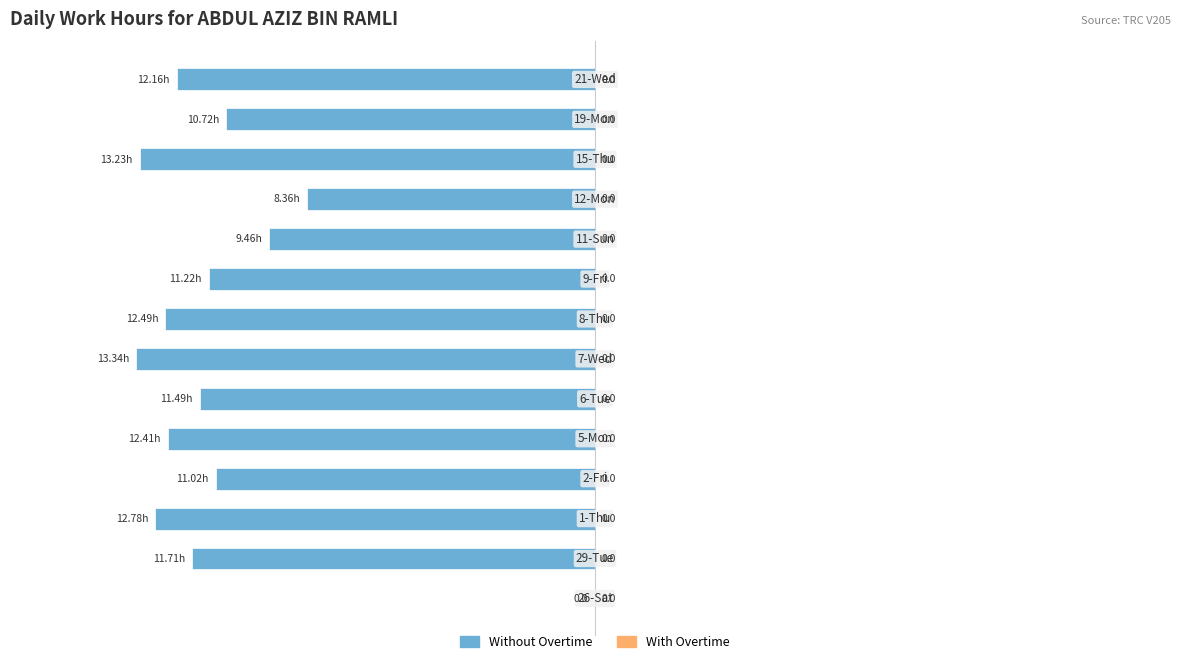

What is the sum of all values?

-150.4